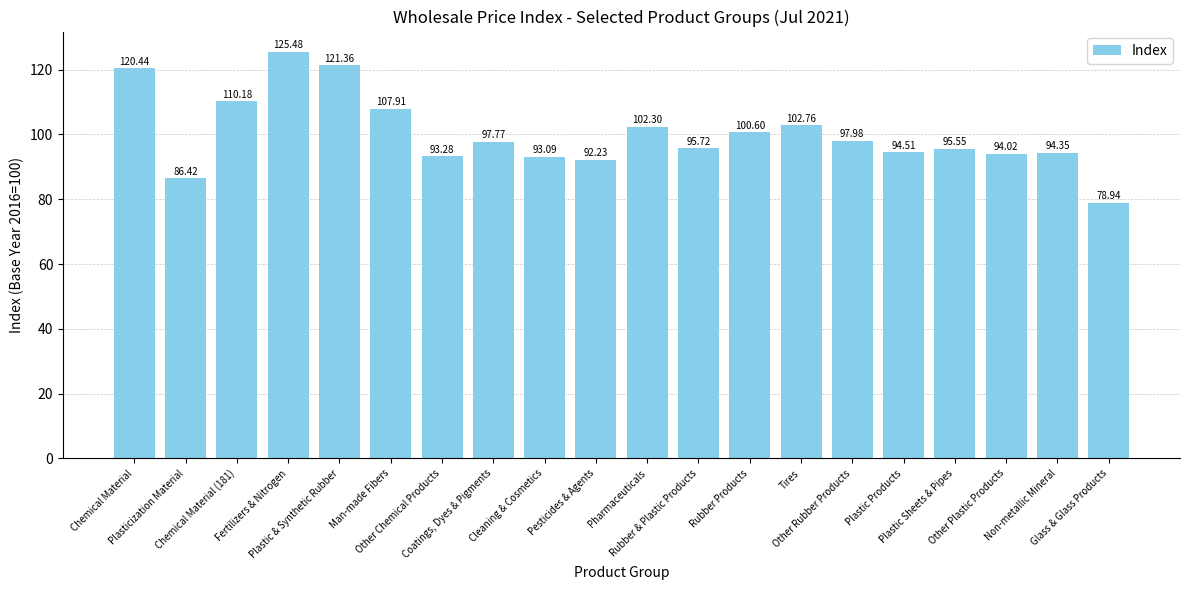

What is the average value?

100.2